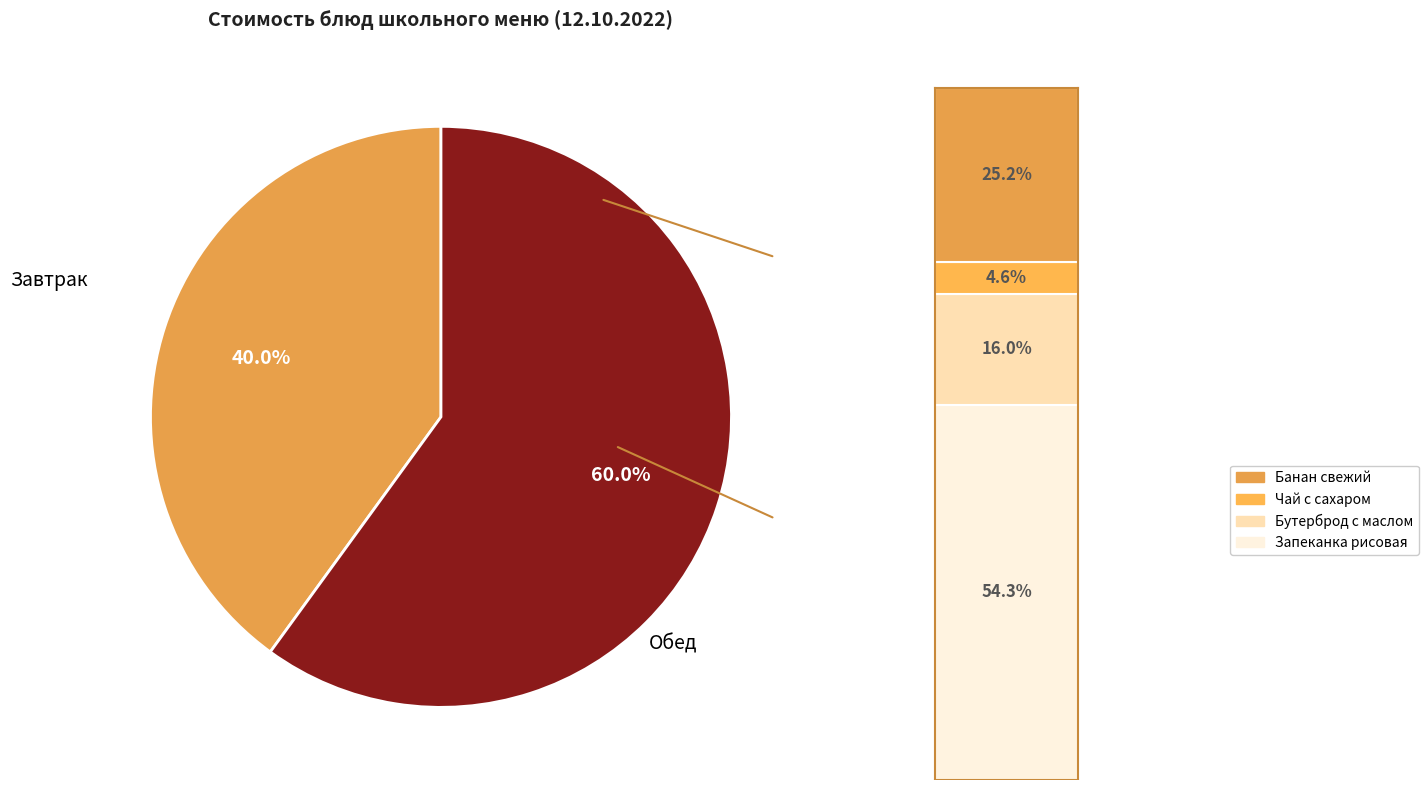

The Батон обогащенный slice represents 14% of the pie. True or false?

False